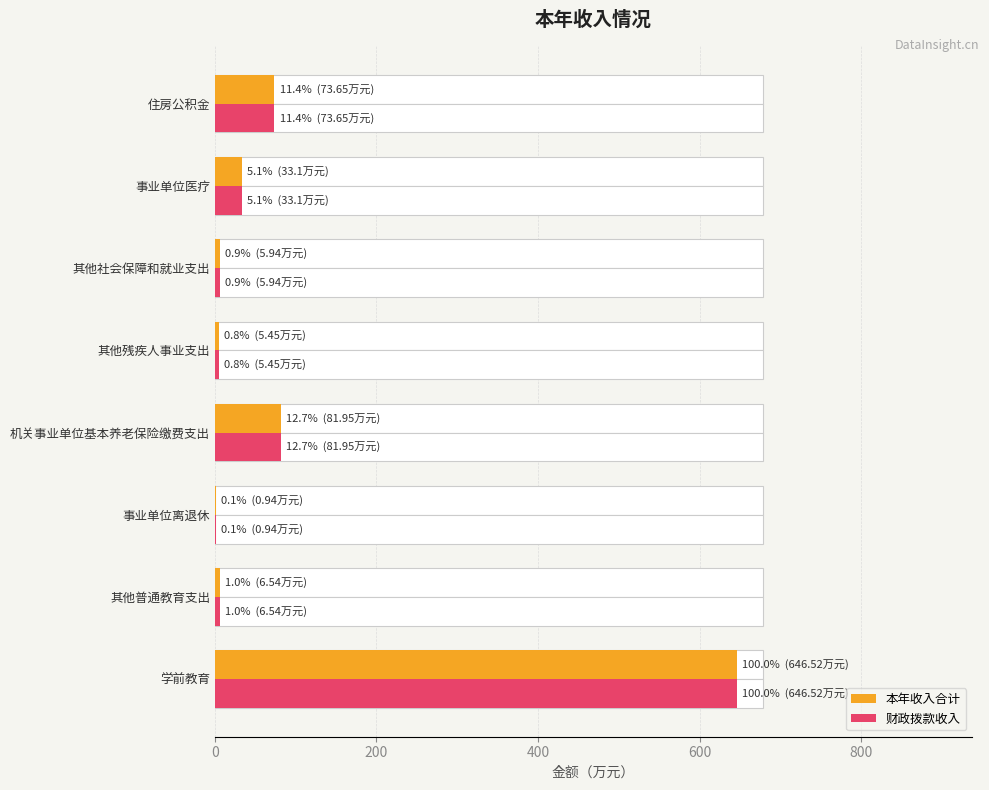

List the series in order of their peak value, highest first.

本年收入合计, 财政拨款收入